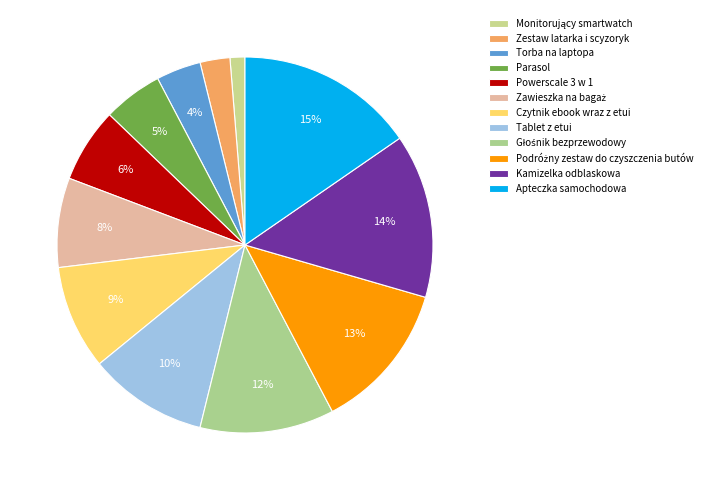

True or false: Czytnik ebook wraz z etui accounts for 16% of the total.

False